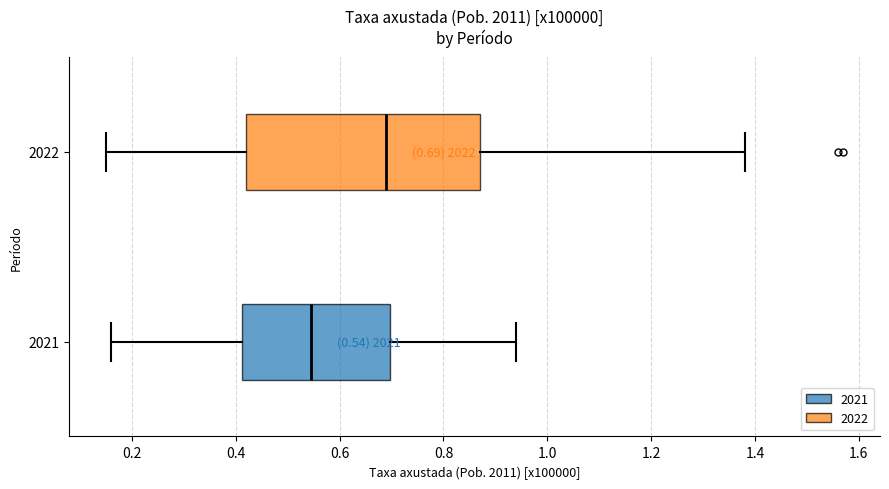

Which box is the widest, from its left edge to its right edge?

2022